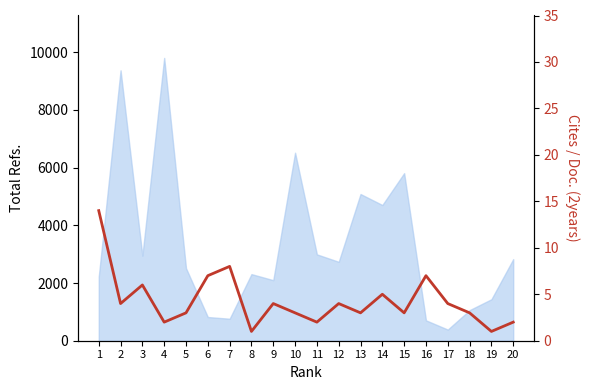

Where is the first local maximum?

3